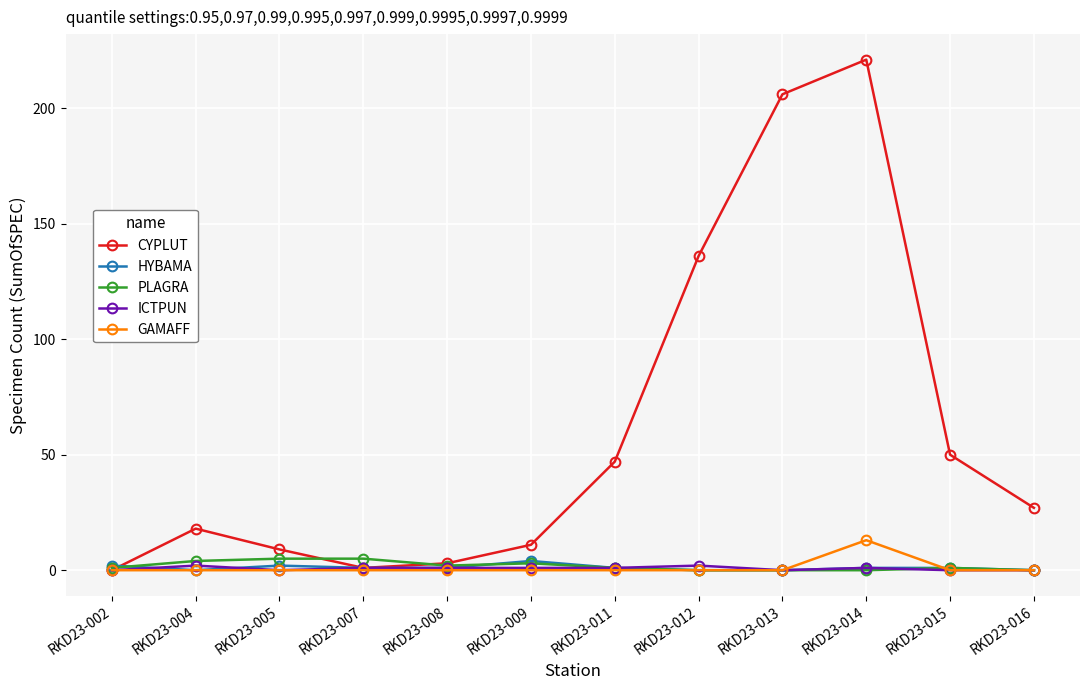

Which series has the largest range (max minus min)?

CYPLUT